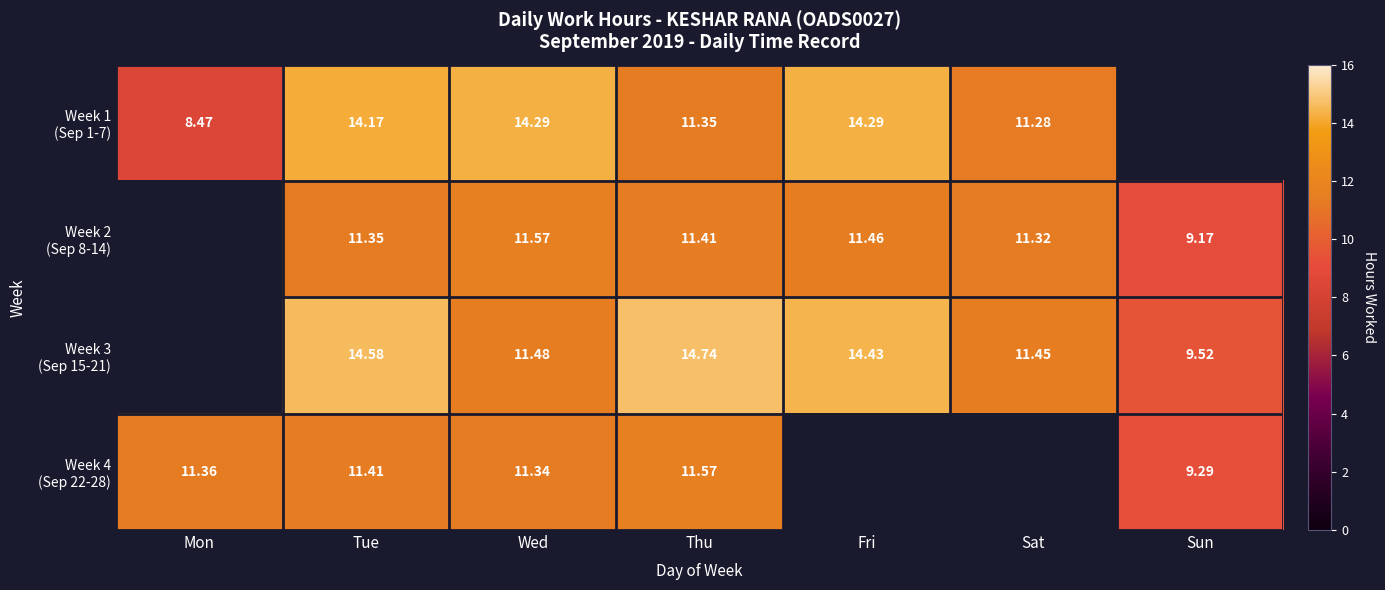

The Week 4 (Sep 22-28) series shows 7.1 at Thu. True or false?

False